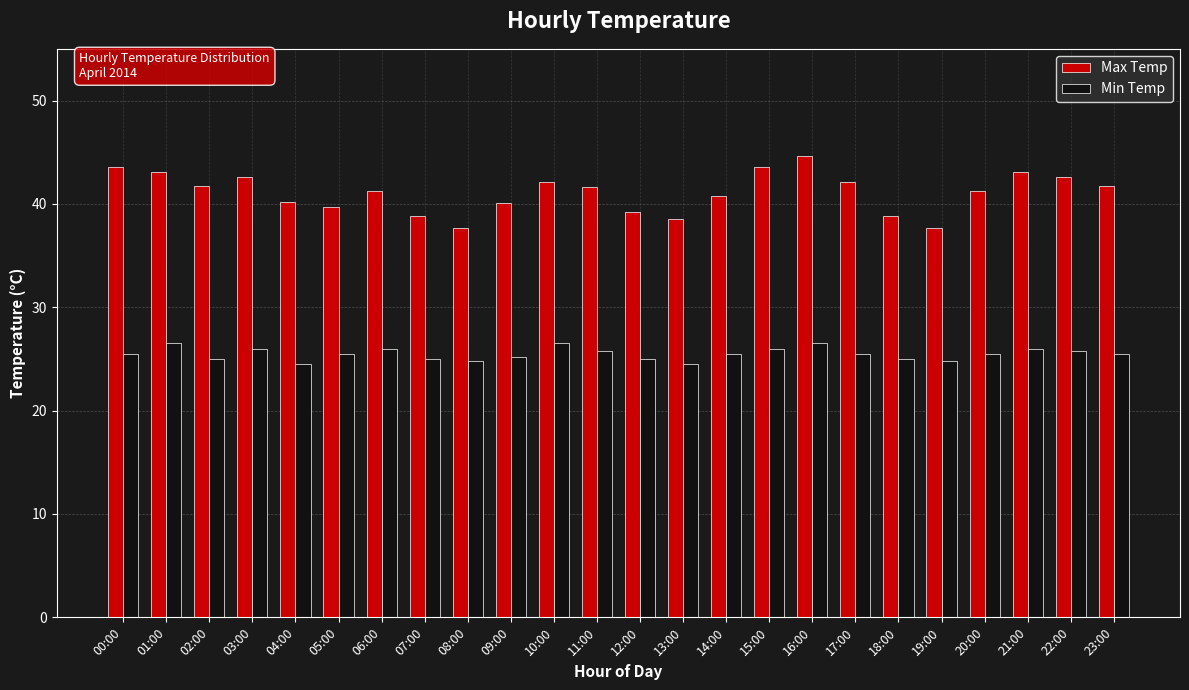

What are all the series names shown in the legend?

Max Temp, Min Temp